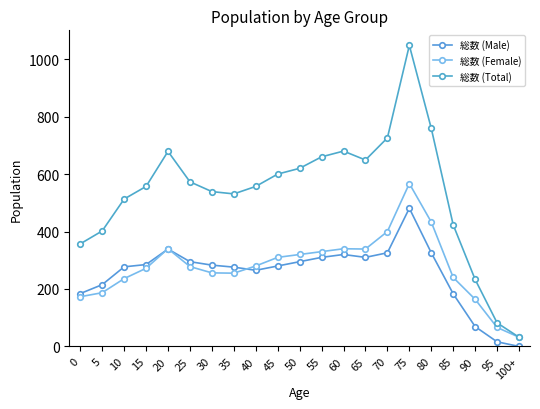

What is the label of the 15th point from the left?

70